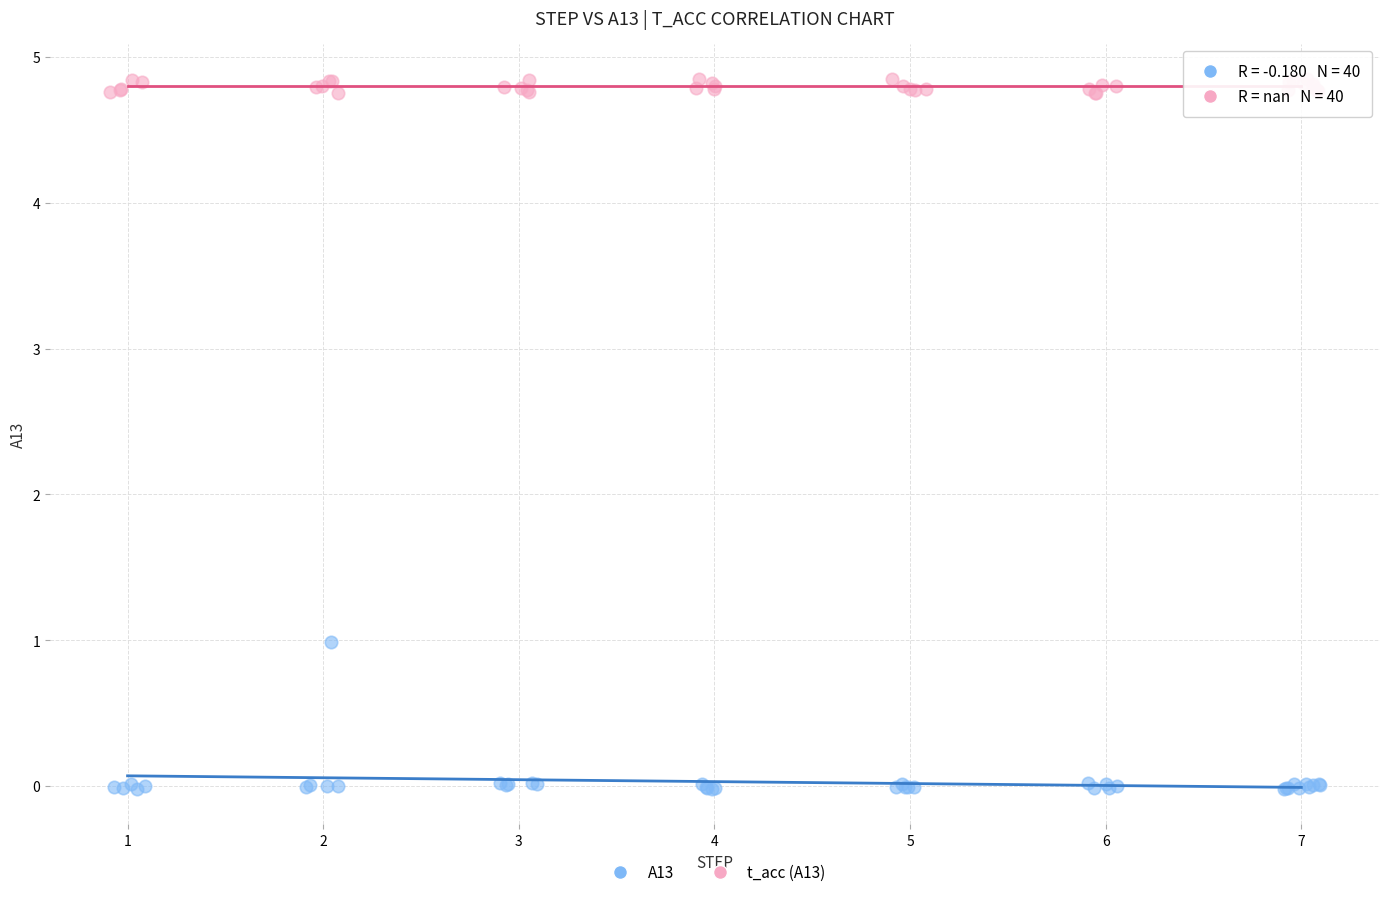

Which series has the widest spread of Y values?

A13